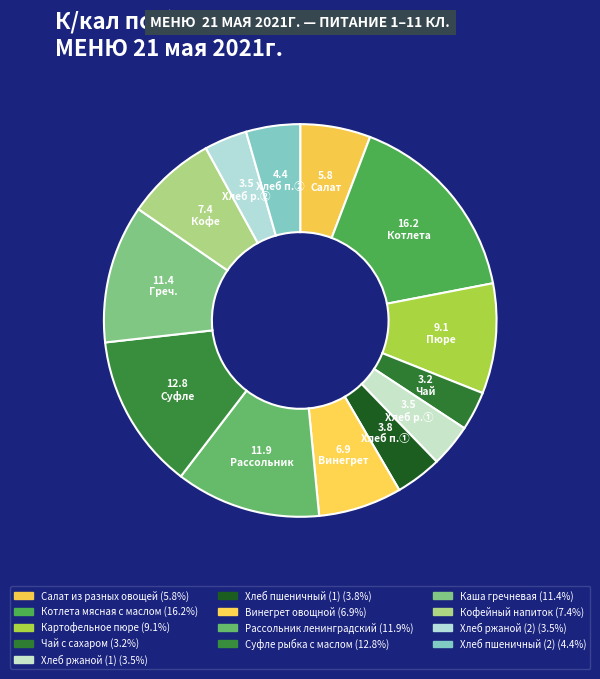

To the nearest percent, what percentage of the pie is Суфле рыбка с маслом?

13%